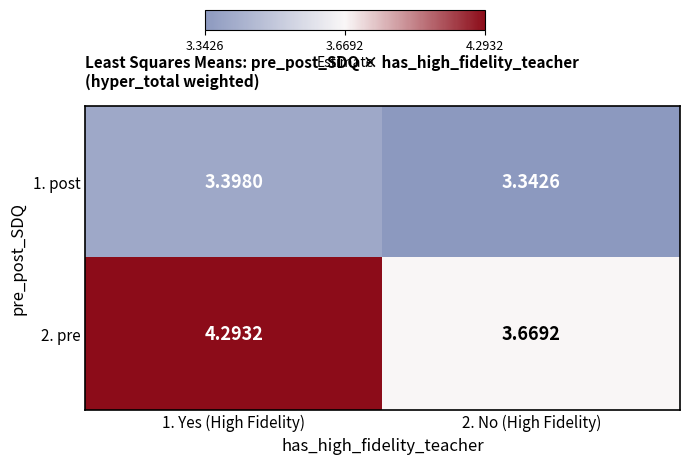

How many values in the 2. pre series are below 4?

1